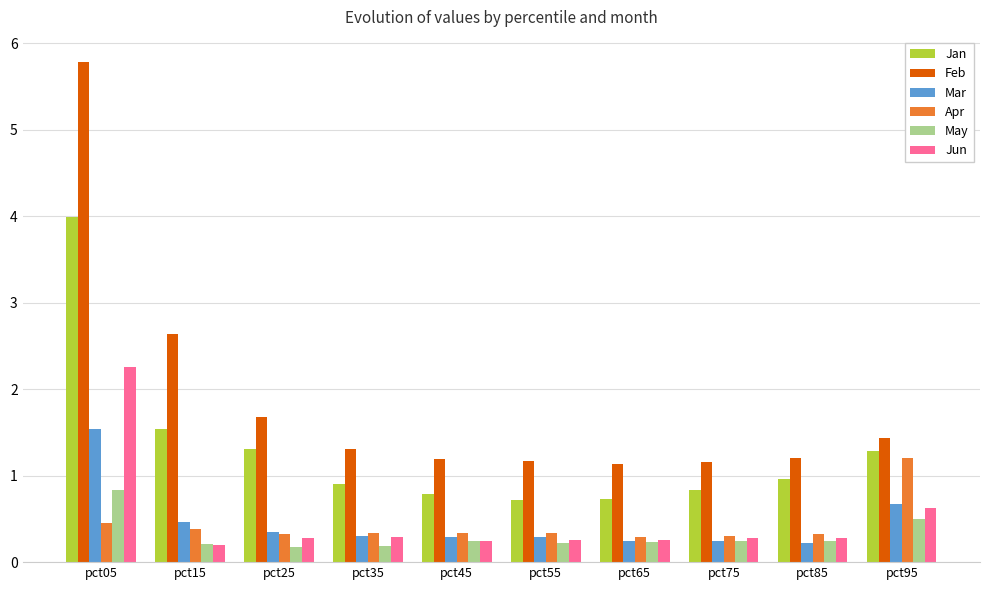

Which category has the highest value in the Apr series?

pct95